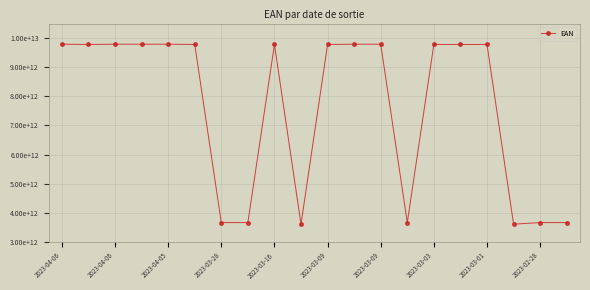

Does the chart have visible grid lines?

Yes